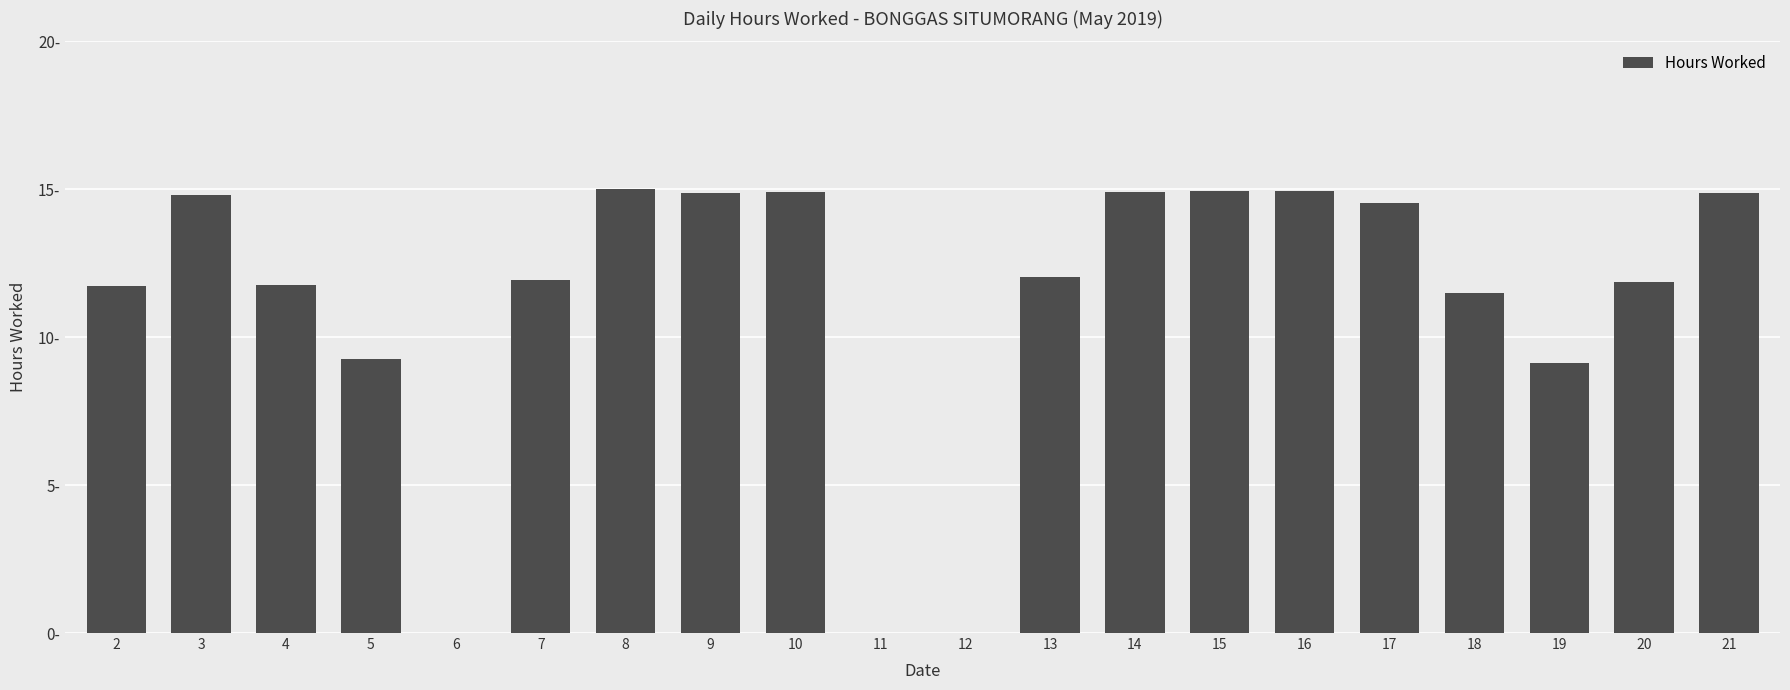

Reading right to left, what are all the values shown in this chart?

21=14.9	20=11.9	19=9.1	18=11.5	17=14.5	16=14.9	15=14.9	14=14.9	13=12.0	12=0.0	11=0.0	10=14.9	9=14.9	8=15.0	7=11.9	6=0.0	5=9.2	4=11.8	3=14.8	2=11.7